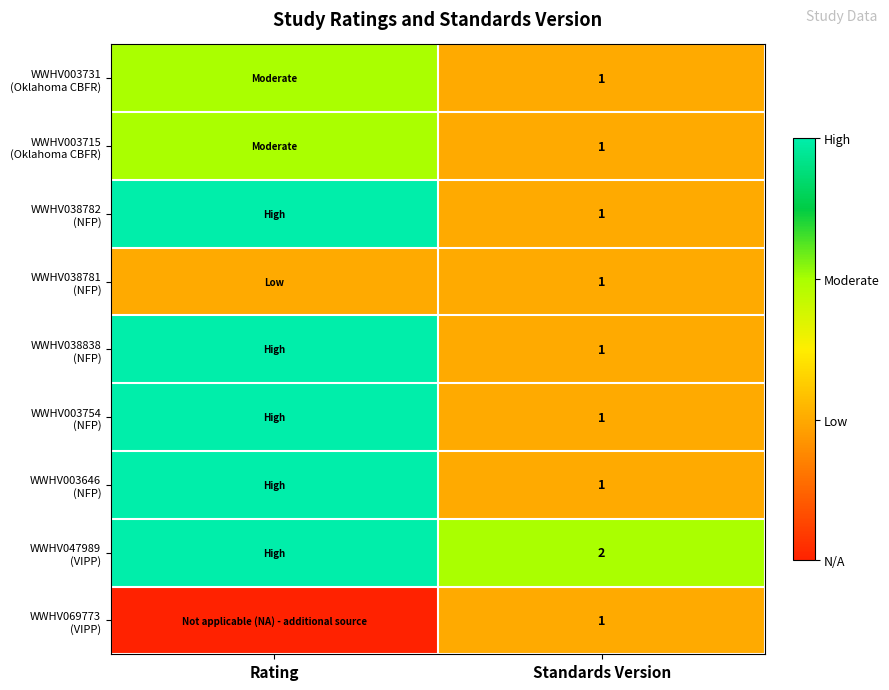

At how many categories does at least one series exceed 2?

1